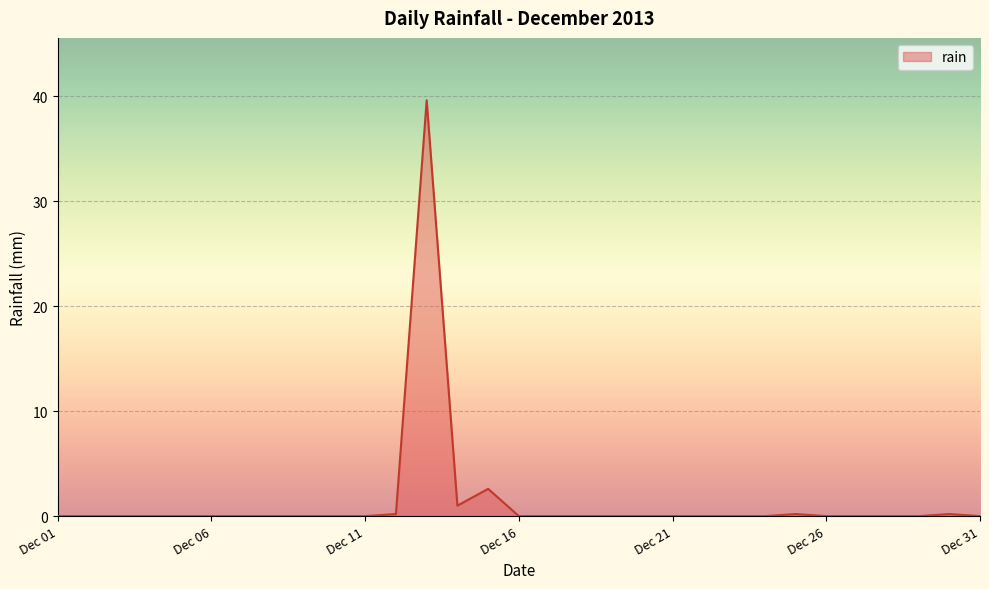

What is the greatest value displayed?

39.6